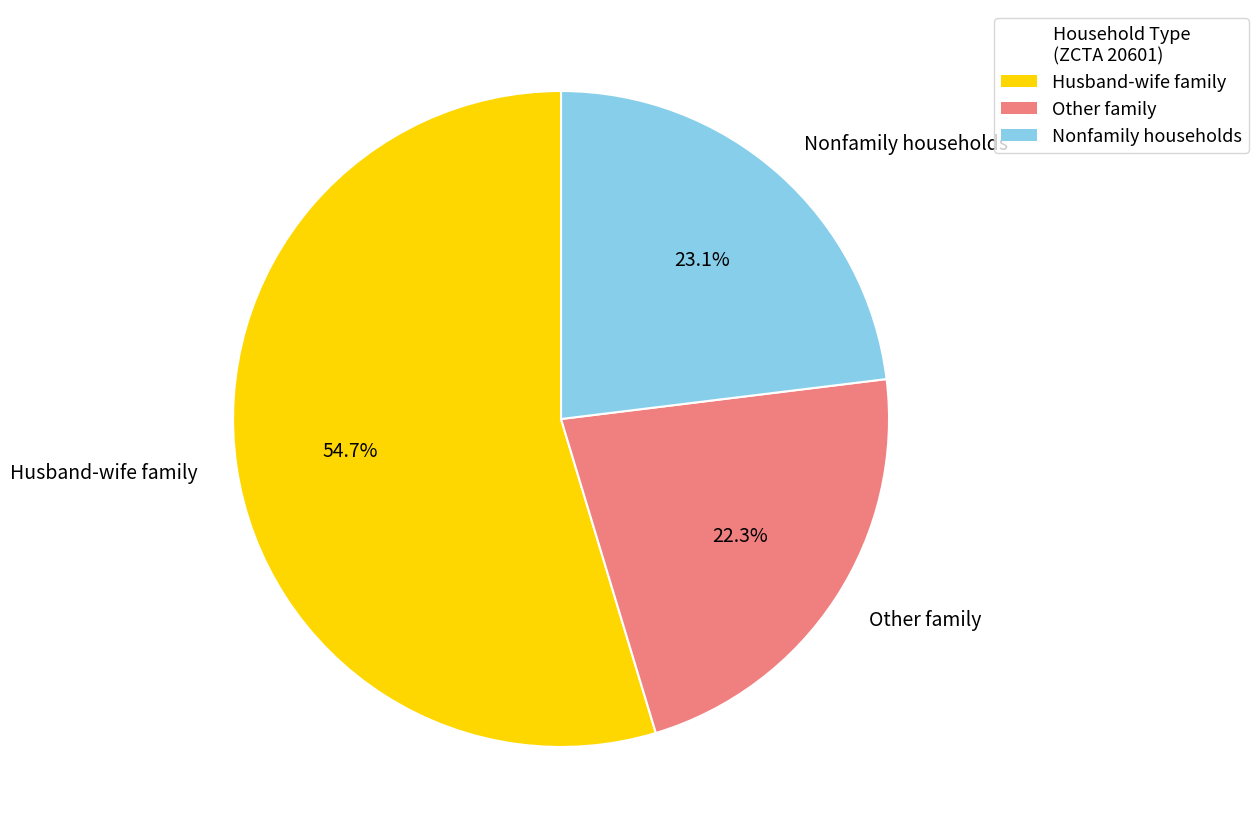

True or false: Husband-wife family accounts for 19% of the total.

False